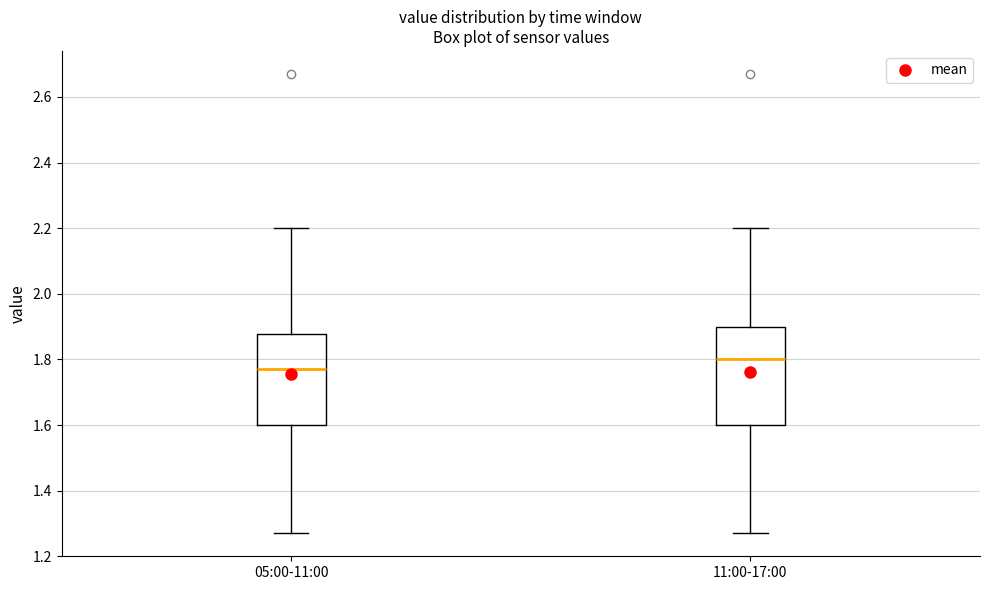

Which box's median line is the highest?

11:00-17:00